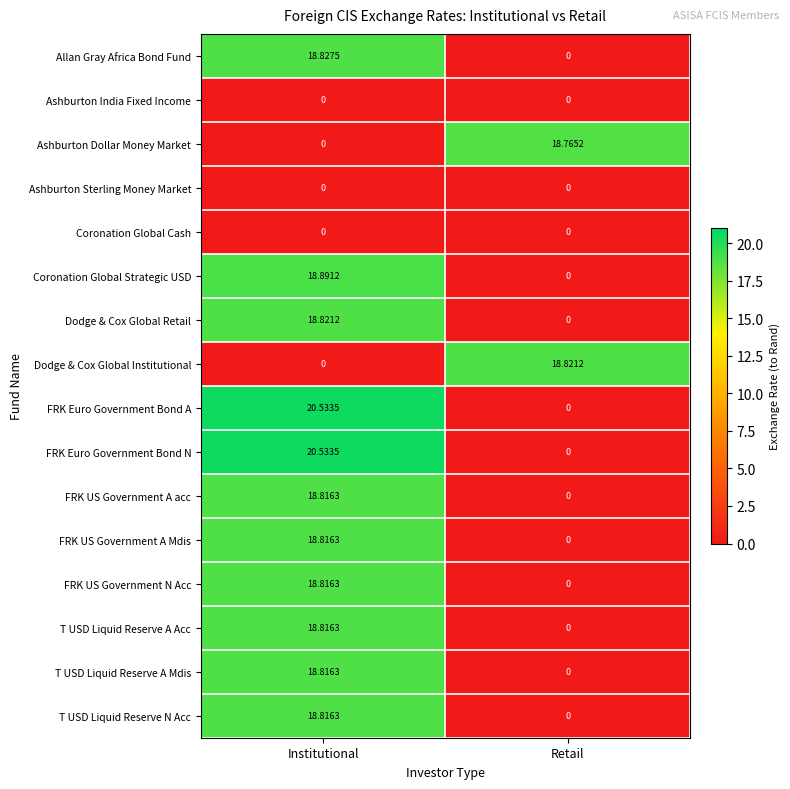

Which category has the lowest value in the Dodge & Cox Global Institutional series?

Institutional